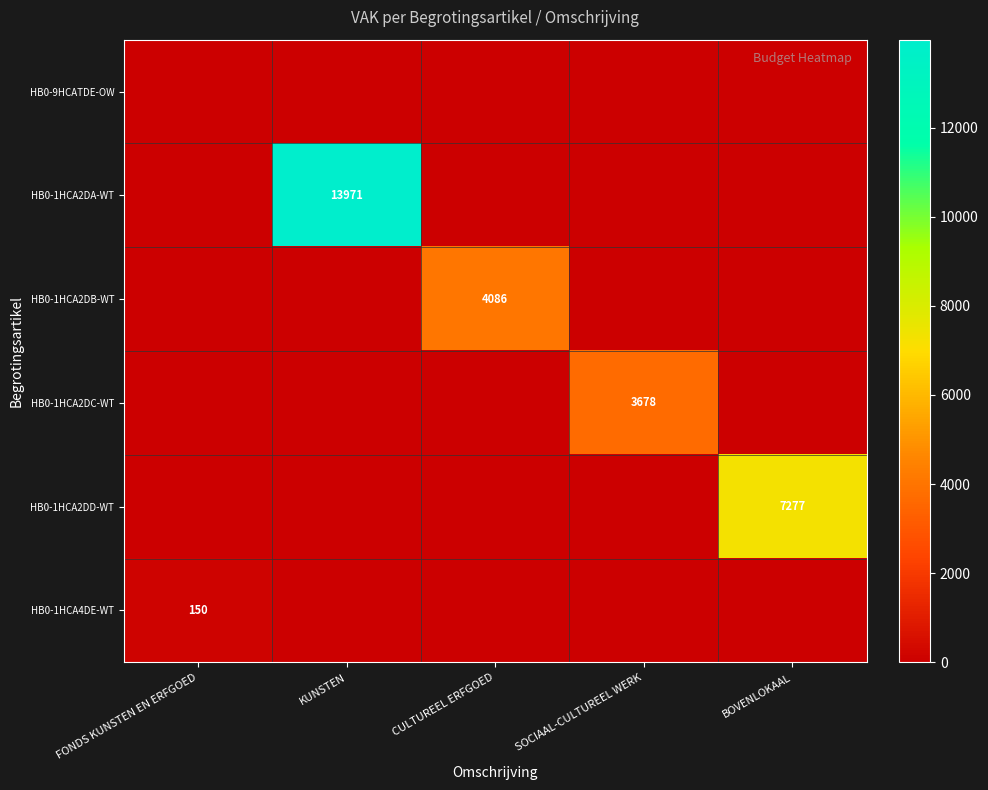

True or false: HB0-1HCA4DE-WT has a value of 150 at FONDS KUNSTEN EN ERFGOED.

True